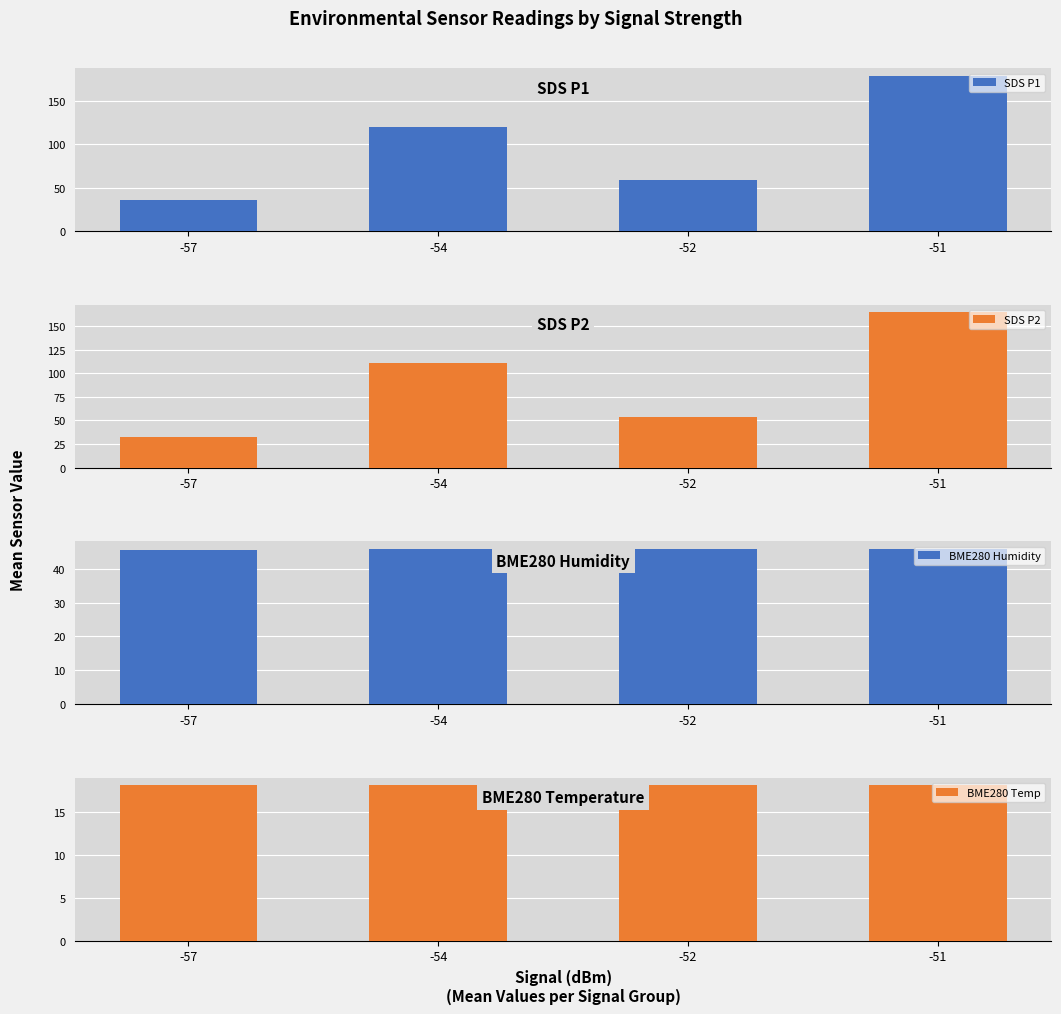

Reading left to right, extract all data points from this chart.

SDS P1: -57=35.2	-54=120.2	-52=58.5	-51=178.6
SDS P2: -57=32.8	-54=111.3	-52=53.8	-51=164.7
BME280 Humidity: -57=45.7	-54=45.9	-52=45.9	-51=45.9
BME280 Temp: -57=18.2	-54=18.2	-52=18.2	-51=18.2